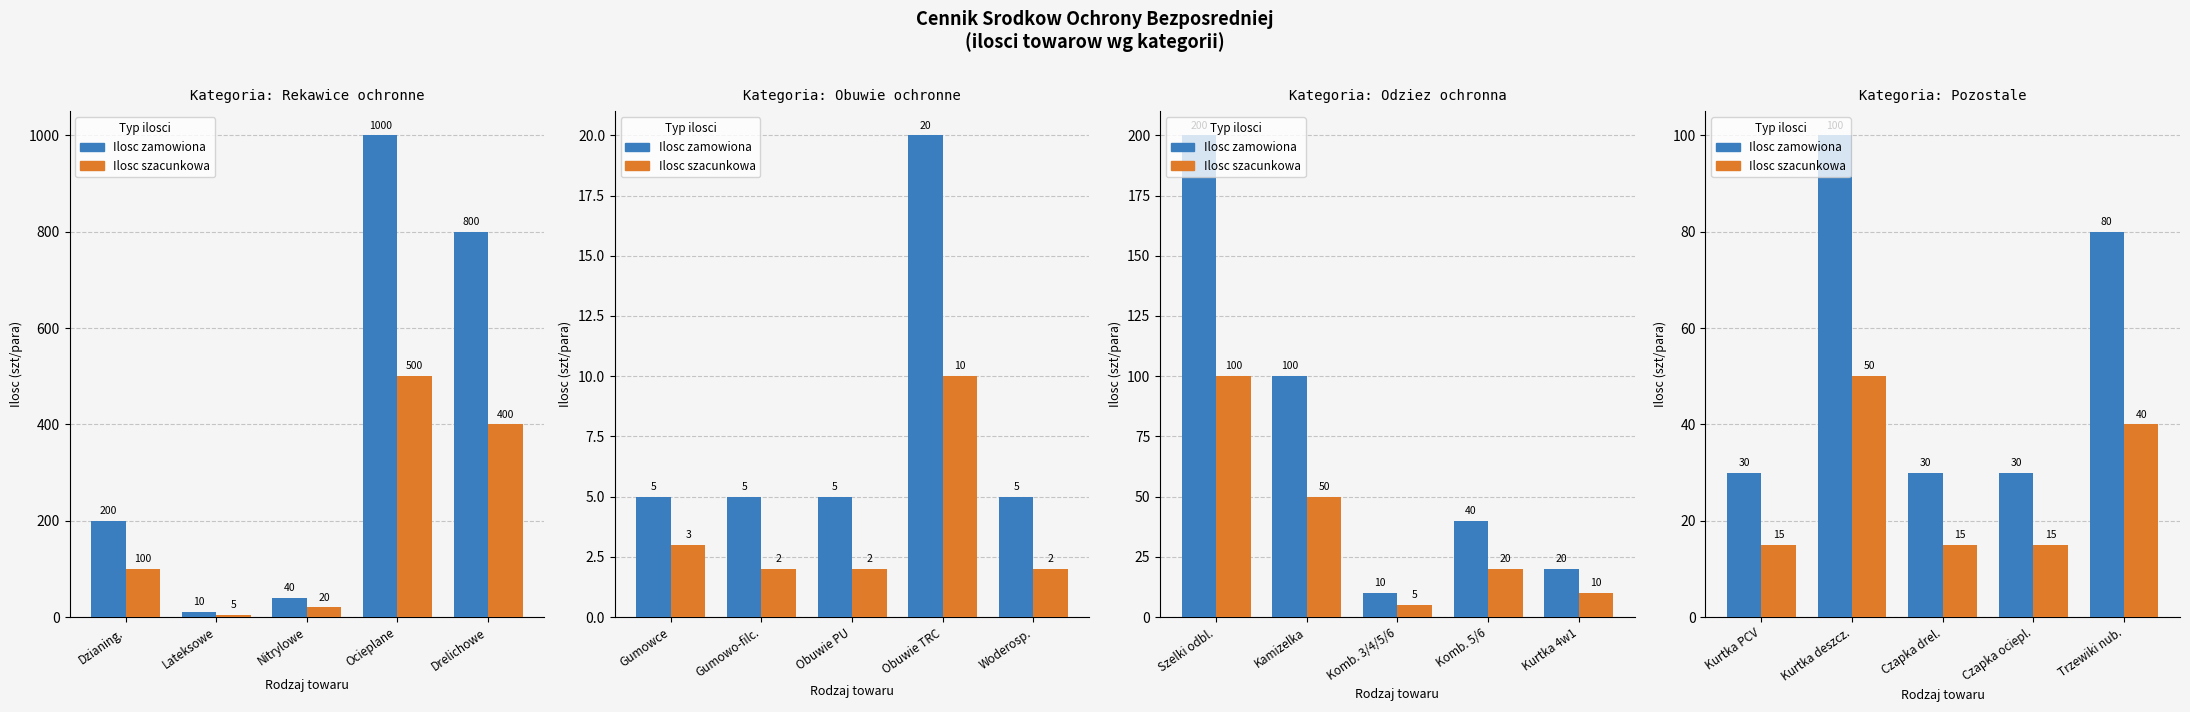

What is the value of the Ilosc szacunkowa bar at the 5th from the left?

40